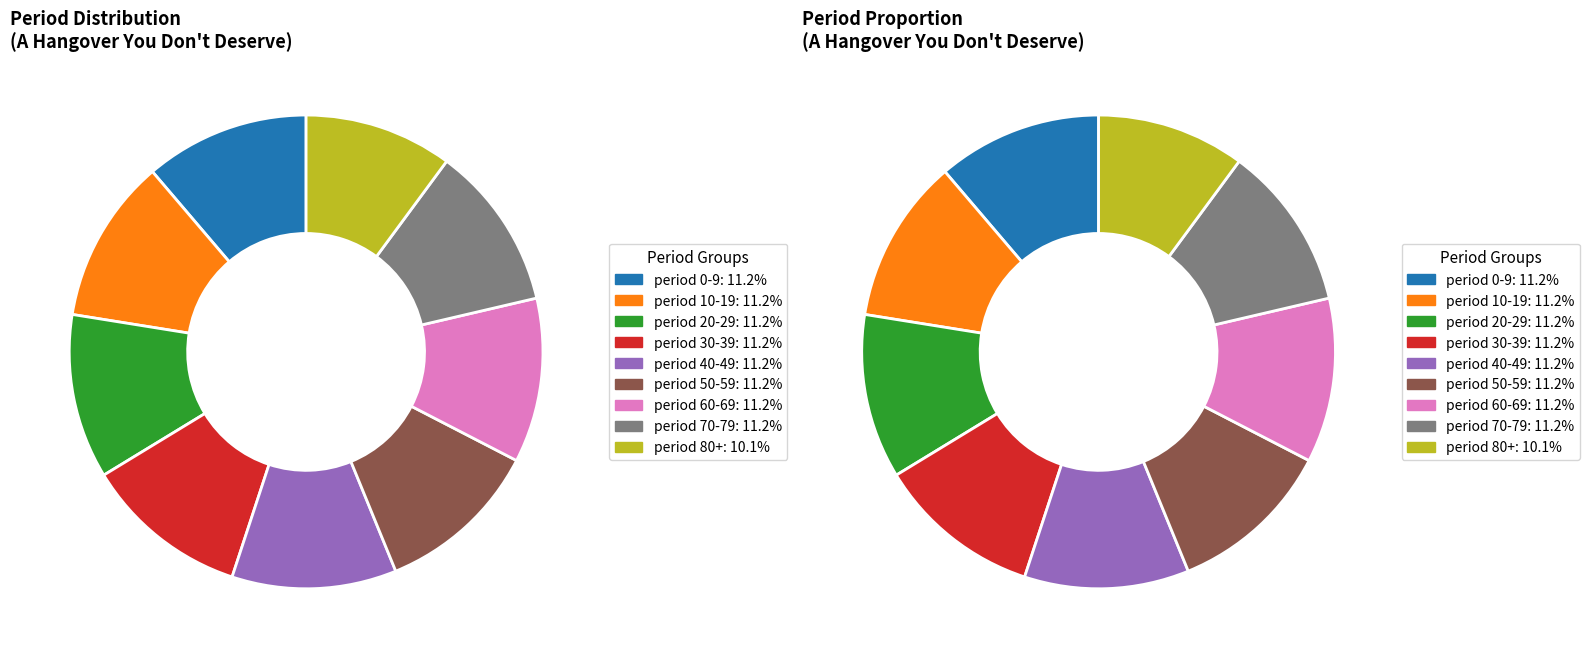

Approximately how many times larger is the value at Period 10-19 compared to A Hangover You Don't Deserve?

0.2